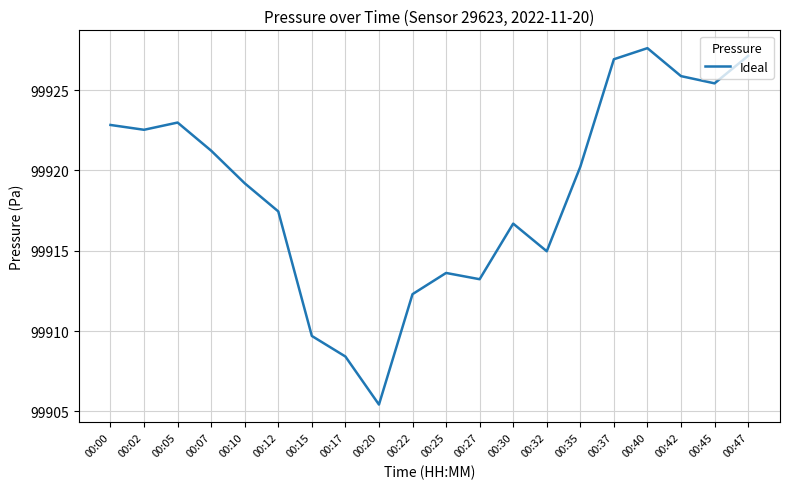

What is the ratio of the value at 00:02 to the value at 00:40?

1.0